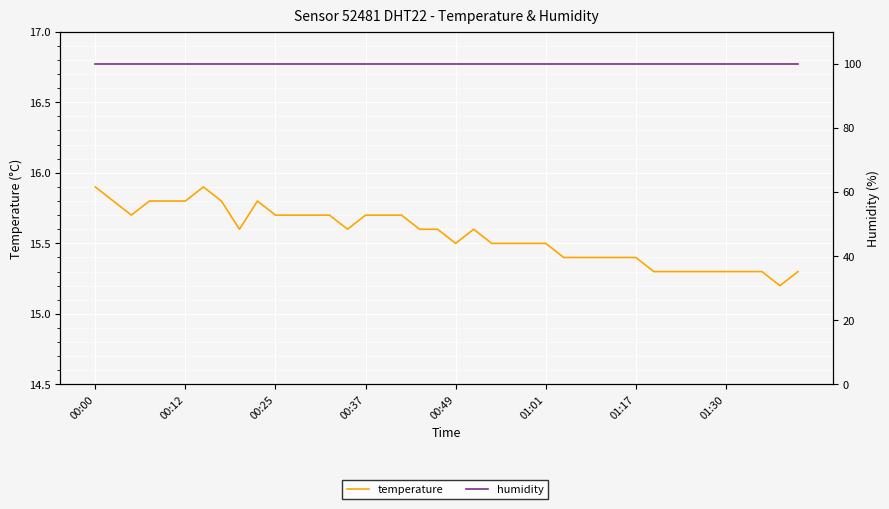

What value does the temperature series have at 21?

15.6